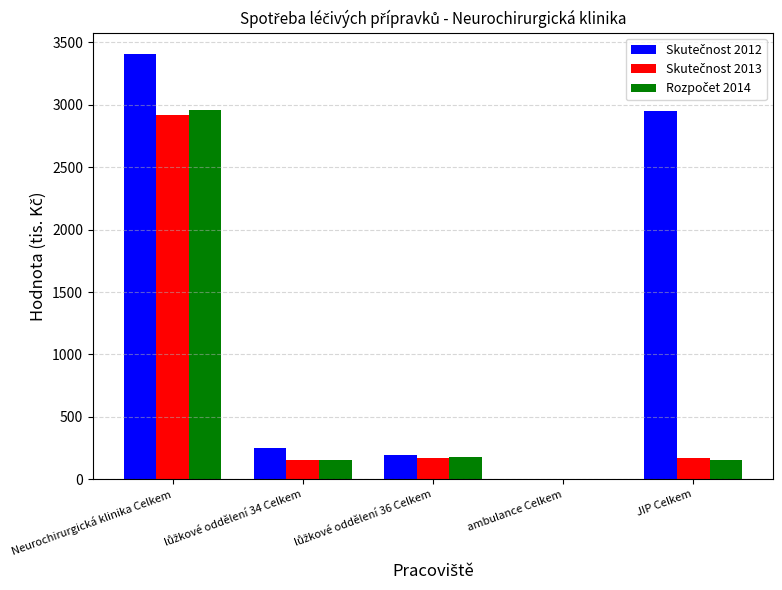

What is the greatest value displayed?

3408.5